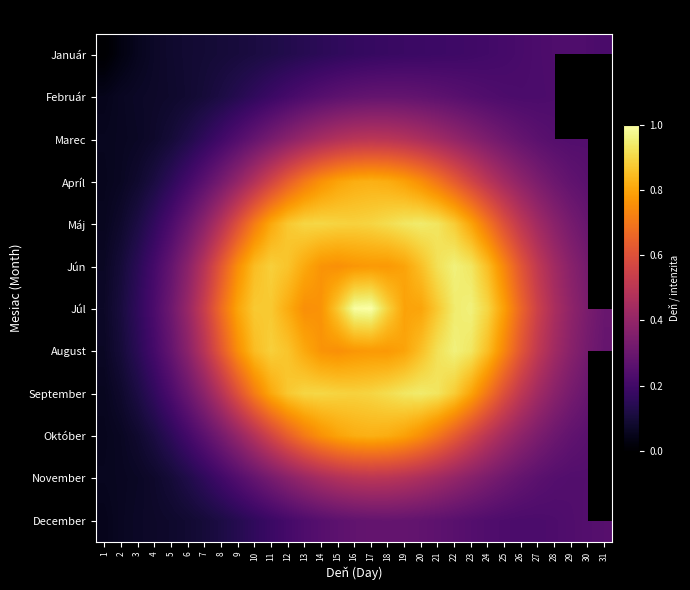

At which label is Apríl closest to 0?

1